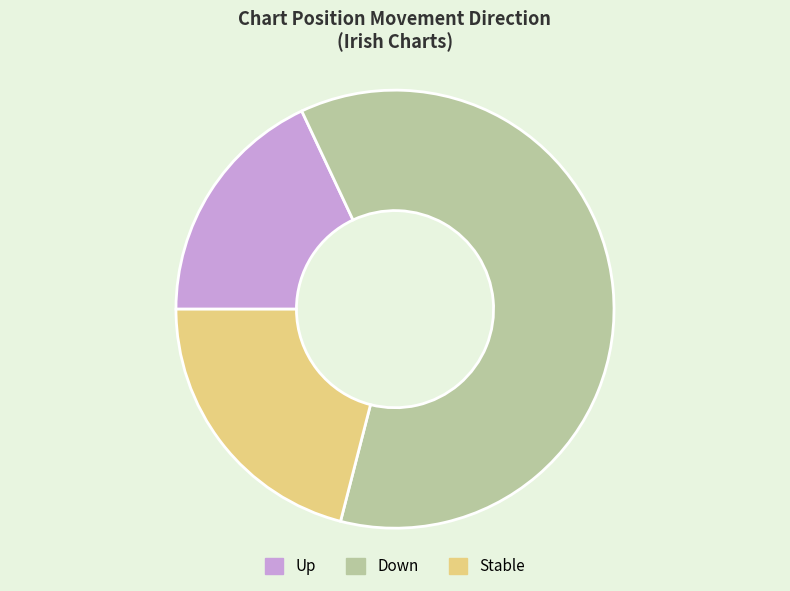

Combined, do Up and Stable account for over 50%?

No